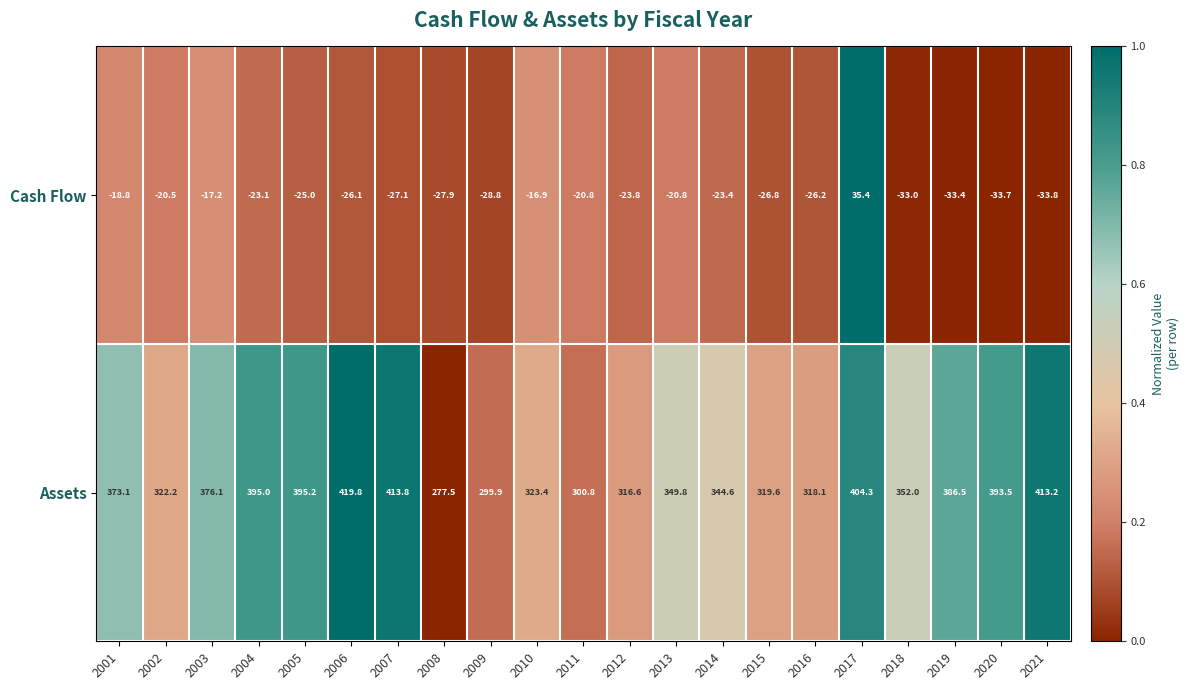

True or false: Assets has a value of 481.9 at 2015.

False